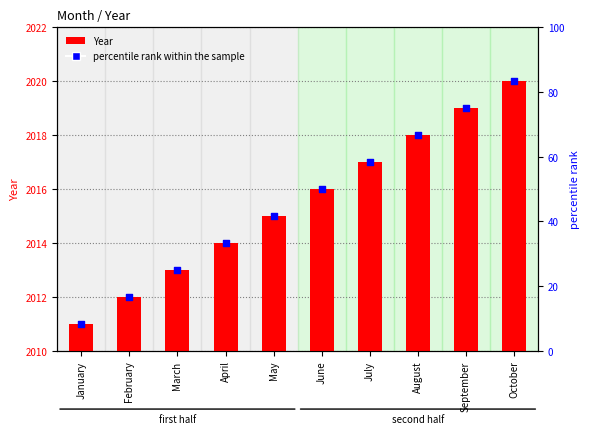

Which series has the widest spread of Y values?

percentile rank within the sample